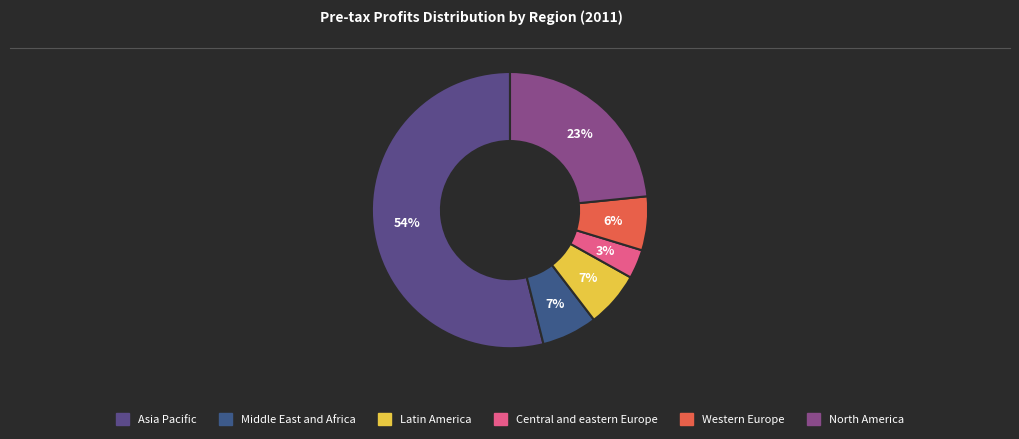

Which category has the smallest portion of the pie?

Central and eastern Europe